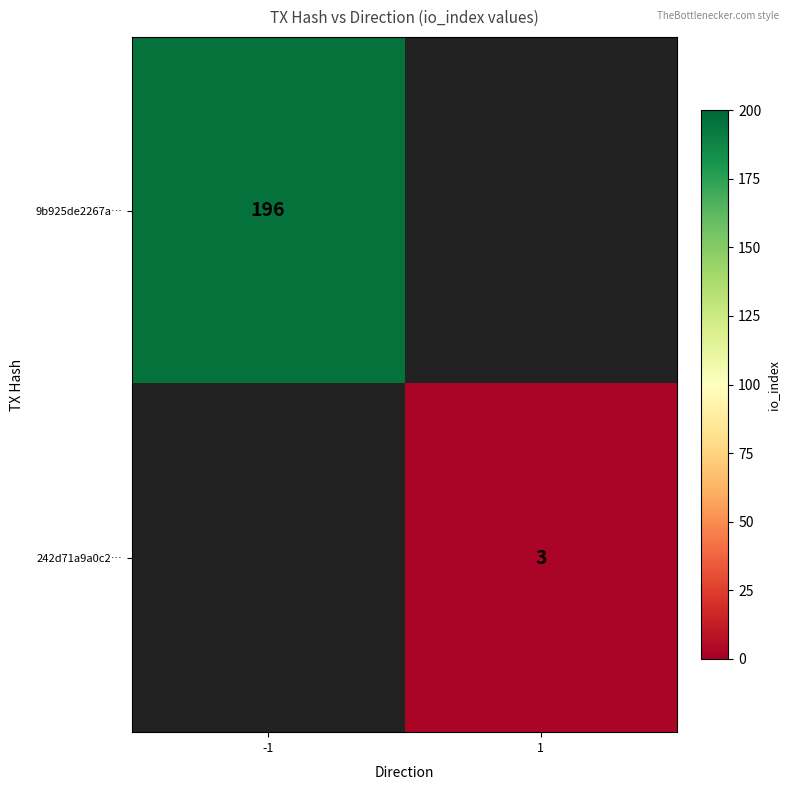

The value of 242d71a9a0c2… at 1 is 2. True or false?

False